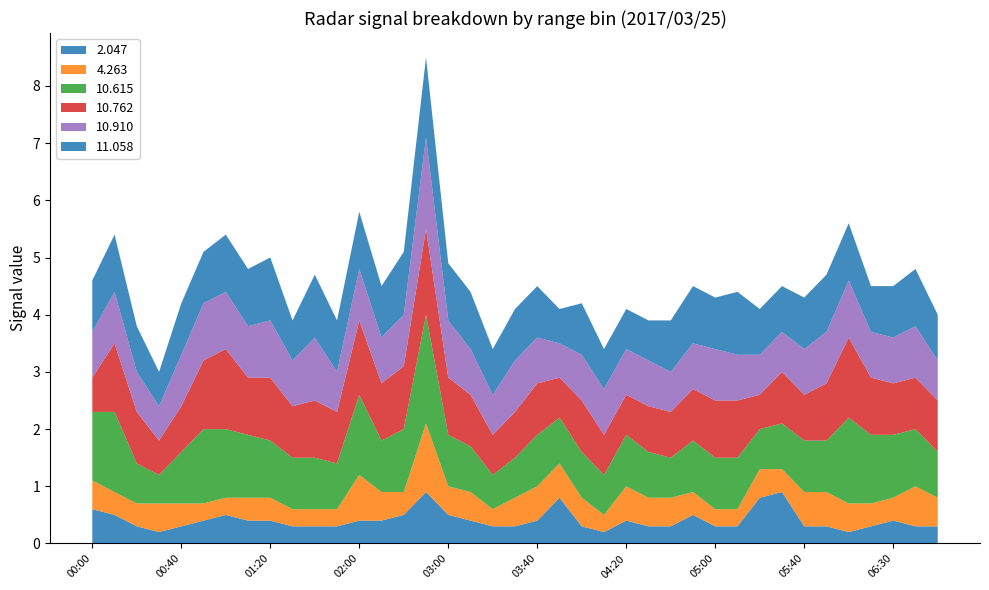

Reading left to right, what are all the values shown in this chart?

2.047: 00:00=0.6	00:10=0.5	00:20=0.3	00:30=0.2	00:40=0.3	00:50=0.4	01:00=0.5	01:10=0.4	01:20=0.4	01:30=0.3	01:40=0.3	01:50=0.3	02:00=0.4	02:30=0.4	02:40=0.5	02:50=0.9	03:00=0.5	03:10=0.4	03:20=0.3	03:30=0.3	03:40=0.4	03:50=0.8	04:00=0.3	04:10=0.2	04:20=0.4	04:30=0.3	04:40=0.3	04:50=0.5	05:00=0.3	05:10=0.3	05:20=0.8	05:30=0.9	05:40=0.3	06:00=0.3	06:10=0.2	06:20=0.3	06:30=0.4	06:40=0.3	06:50=0.3
4.263: 00:00=0.5	00:10=0.4	00:20=0.4	00:30=0.5	00:40=0.4	00:50=0.3	01:00=0.3	01:10=0.4	01:20=0.4	01:30=0.3	01:40=0.3	01:50=0.3	02:00=0.8	02:30=0.5	02:40=0.4	02:50=1.2	03:00=0.5	03:10=0.5	03:20=0.3	03:30=0.5	03:40=0.6	03:50=0.6	04:00=0.5	04:10=0.3	04:20=0.6	04:30=0.5	04:40=0.5	04:50=0.4	05:00=0.3	05:10=0.3	05:20=0.5	05:30=0.4	05:40=0.6	06:00=0.6	06:10=0.5	06:20=0.4	06:30=0.4	06:40=0.7	06:50=0.5
10.615: 00:00=1.2	00:10=1.4	00:20=0.7	00:30=0.5	00:40=0.9	00:50=1.3	01:00=1.2	01:10=1.1	01:20=1.0	01:30=0.9	01:40=0.9	01:50=0.8	02:00=1.4	02:30=0.9	02:40=1.1	02:50=1.9	03:00=0.9	03:10=0.8	03:20=0.6	03:30=0.7	03:40=0.9	03:50=0.8	04:00=0.8	04:10=0.7	04:20=0.9	04:30=0.8	04:40=0.7	04:50=0.9	05:00=0.9	05:10=0.9	05:20=0.7	05:30=0.8	05:40=0.9	06:00=0.9	06:10=1.5	06:20=1.2	06:30=1.1	06:40=1.0	06:50=0.8
10.762: 00:00=0.6	00:10=1.2	00:20=0.9	00:30=0.6	00:40=0.8	00:50=1.2	01:00=1.4	01:10=1.0	01:20=1.1	01:30=0.9	01:40=1.0	01:50=0.9	02:00=1.3	02:30=1.0	02:40=1.1	02:50=1.5	03:00=1.0	03:10=0.9	03:20=0.7	03:30=0.8	03:40=0.9	03:50=0.7	04:00=0.9	04:10=0.7	04:20=0.7	04:30=0.8	04:40=0.8	04:50=0.9	05:00=1.0	05:10=1.0	05:20=0.6	05:30=0.9	05:40=0.8	06:00=1.0	06:10=1.4	06:20=1.0	06:30=0.9	06:40=0.9	06:50=0.9
10.910: 00:00=0.8	00:10=0.9	00:20=0.7	00:30=0.6	00:40=0.9	00:50=1.0	01:00=1.0	01:10=0.9	01:20=1.0	01:30=0.8	01:40=1.1	01:50=0.7	02:00=0.9	02:30=0.8	02:40=0.9	02:50=1.6	03:00=1.0	03:10=0.8	03:20=0.7	03:30=0.9	03:40=0.8	03:50=0.6	04:00=0.8	04:10=0.8	04:20=0.8	04:30=0.8	04:40=0.7	04:50=0.8	05:00=0.9	05:10=0.8	05:20=0.7	05:30=0.7	05:40=0.8	06:00=0.9	06:10=1.0	06:20=0.8	06:30=0.8	06:40=0.9	06:50=0.7
11.058: 00:00=0.9	00:10=1.0	00:20=0.8	00:30=0.6	00:40=0.9	00:50=0.9	01:00=1.0	01:10=1.0	01:20=1.1	01:30=0.7	01:40=1.1	01:50=0.9	02:00=1.0	02:30=0.9	02:40=1.1	02:50=1.4	03:00=1.0	03:10=1.0	03:20=0.8	03:30=0.9	03:40=0.9	03:50=0.6	04:00=0.9	04:10=0.7	04:20=0.7	04:30=0.7	04:40=0.9	04:50=1.0	05:00=0.9	05:10=1.1	05:20=0.8	05:30=0.8	05:40=0.9	06:00=1.0	06:10=1.0	06:20=0.8	06:30=0.9	06:40=1.0	06:50=0.8